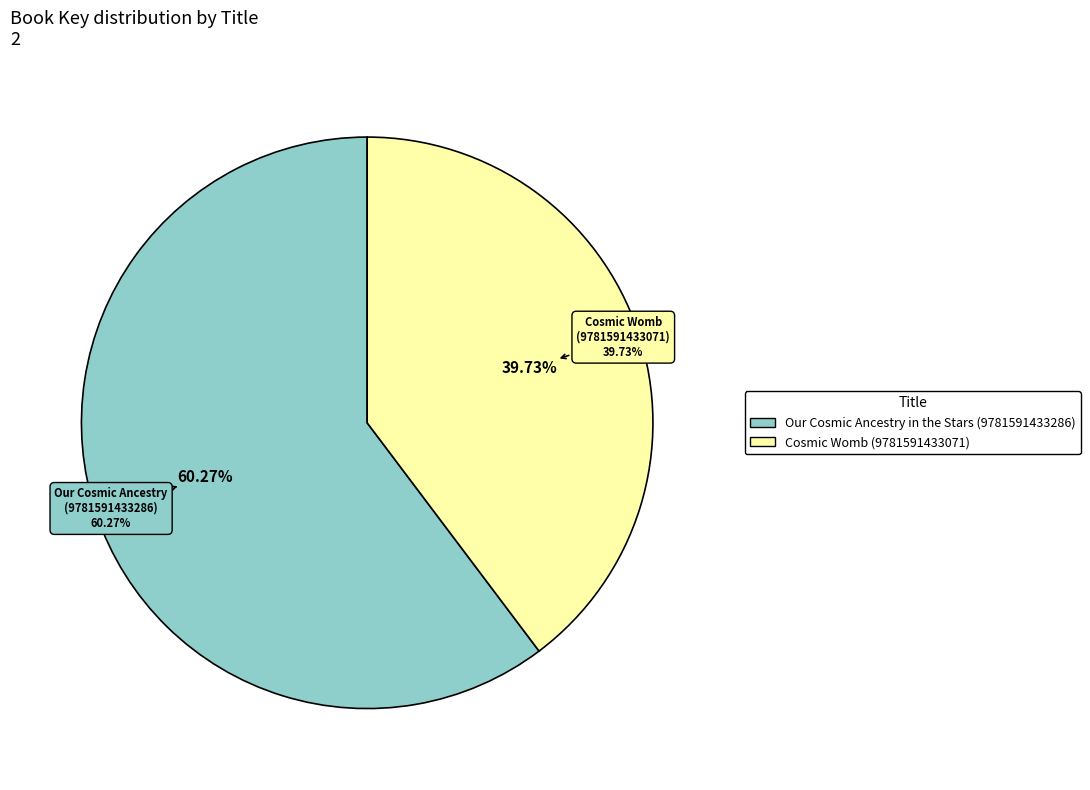

Does any single category account for the majority?

Yes